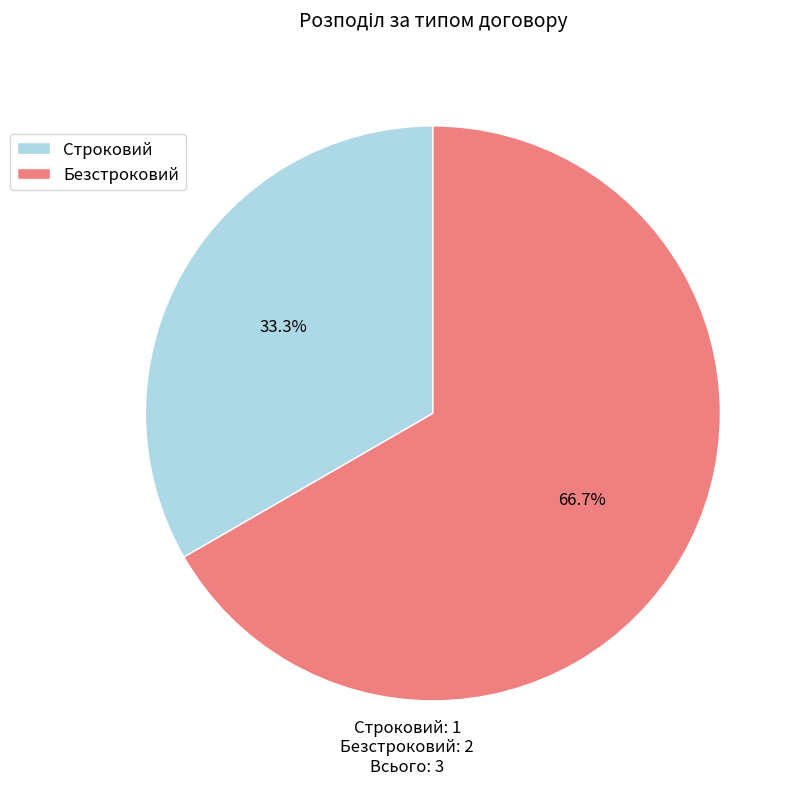

Is it true that Безстроковий is 74% of the pie?

False